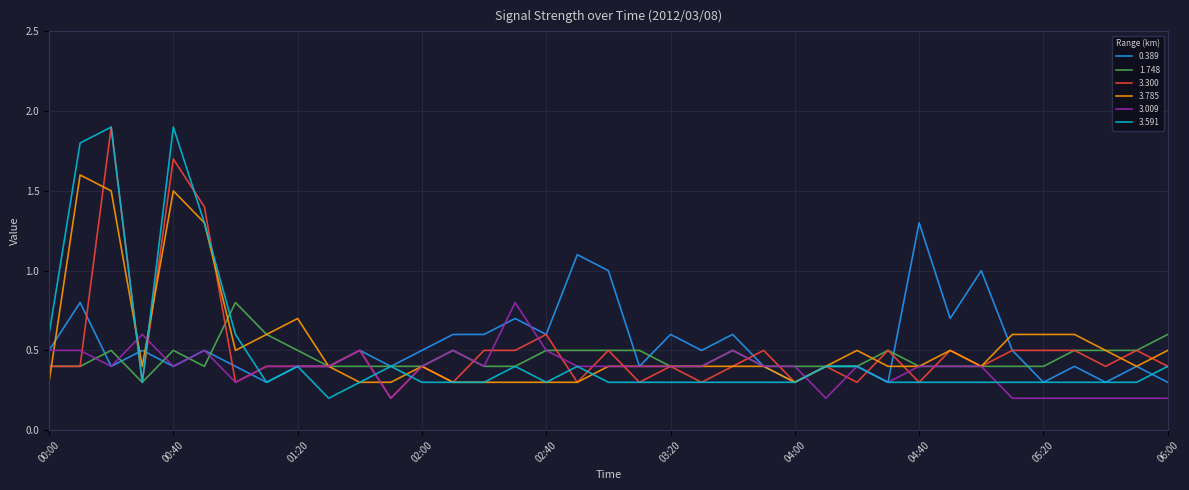

What is the maximum value shown in the chart?

1.9